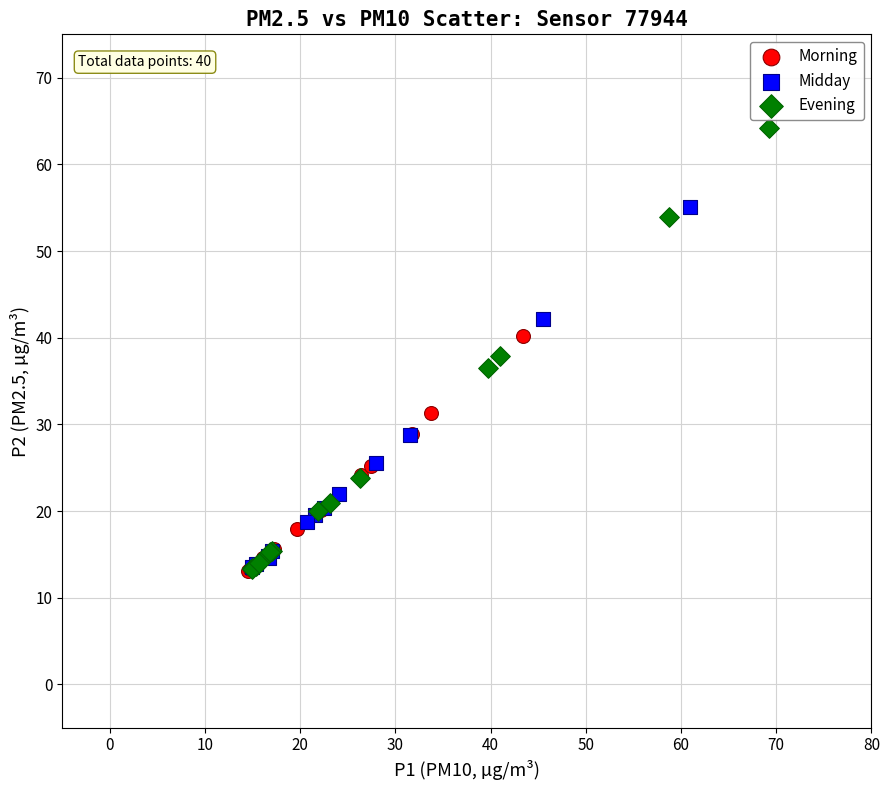

Which series contains the highest Y value?

Evening